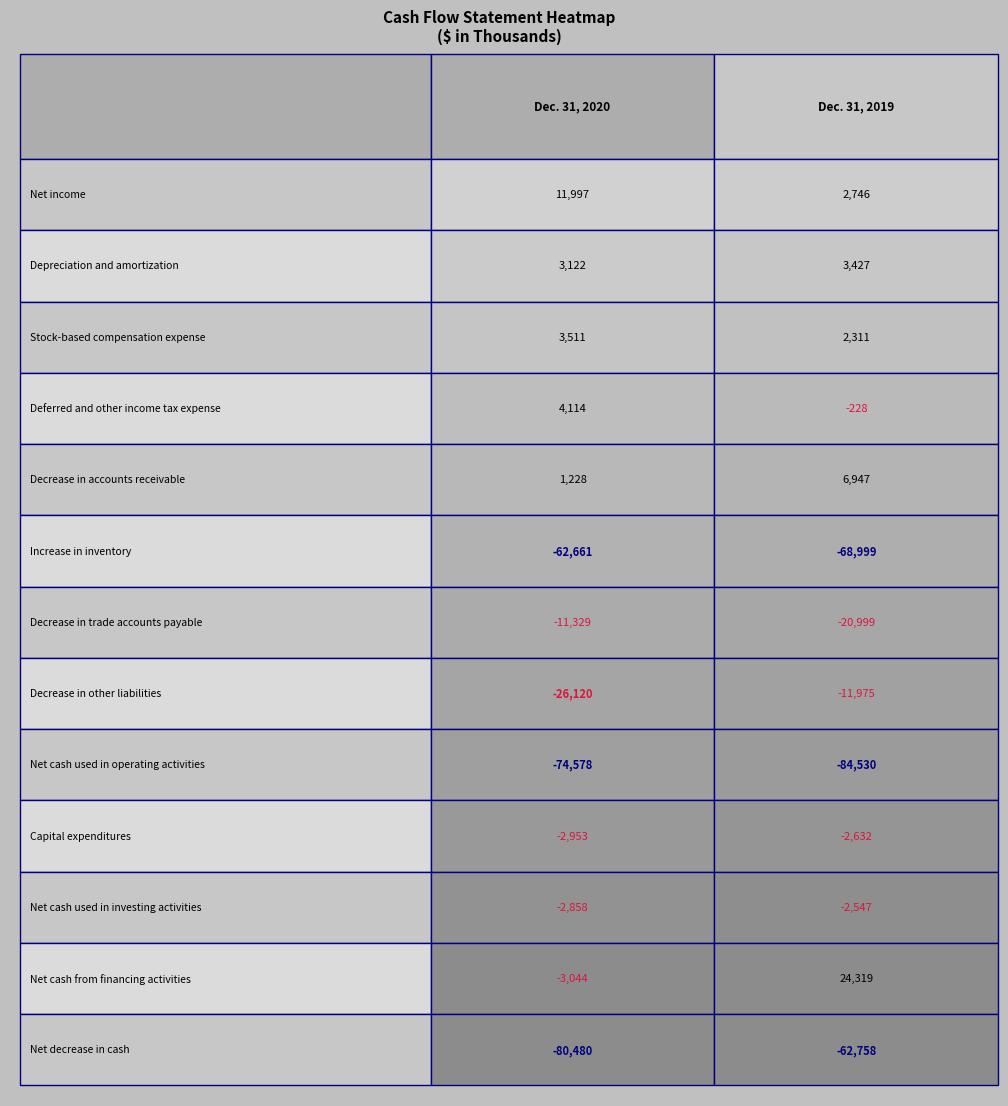

How many Capital expenditures values are between -2953 and -2632?

2